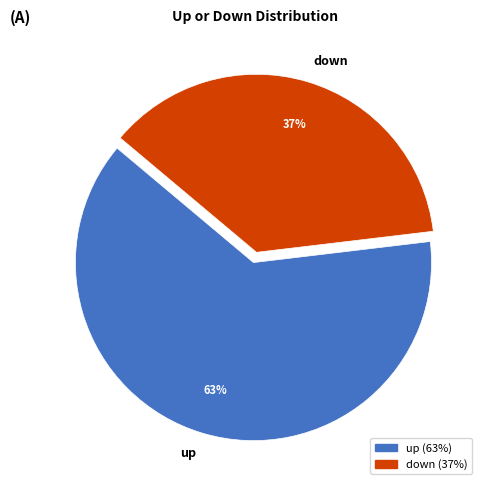

To the nearest percent, what is the difference between the down and up slice percentages?

26%